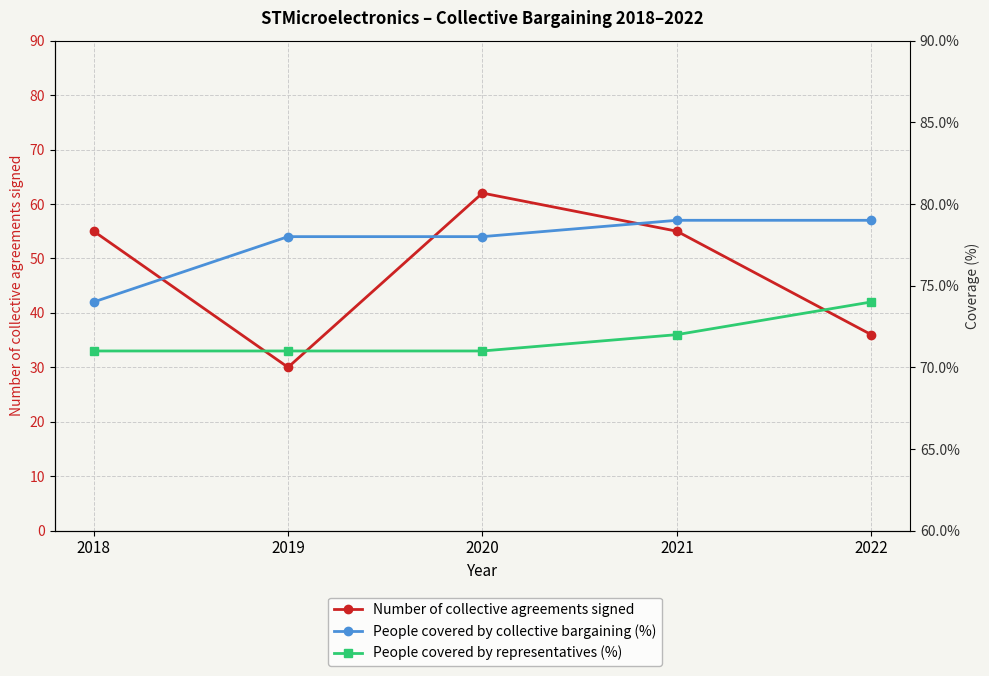

What is the maximum value shown in the chart?

62.0